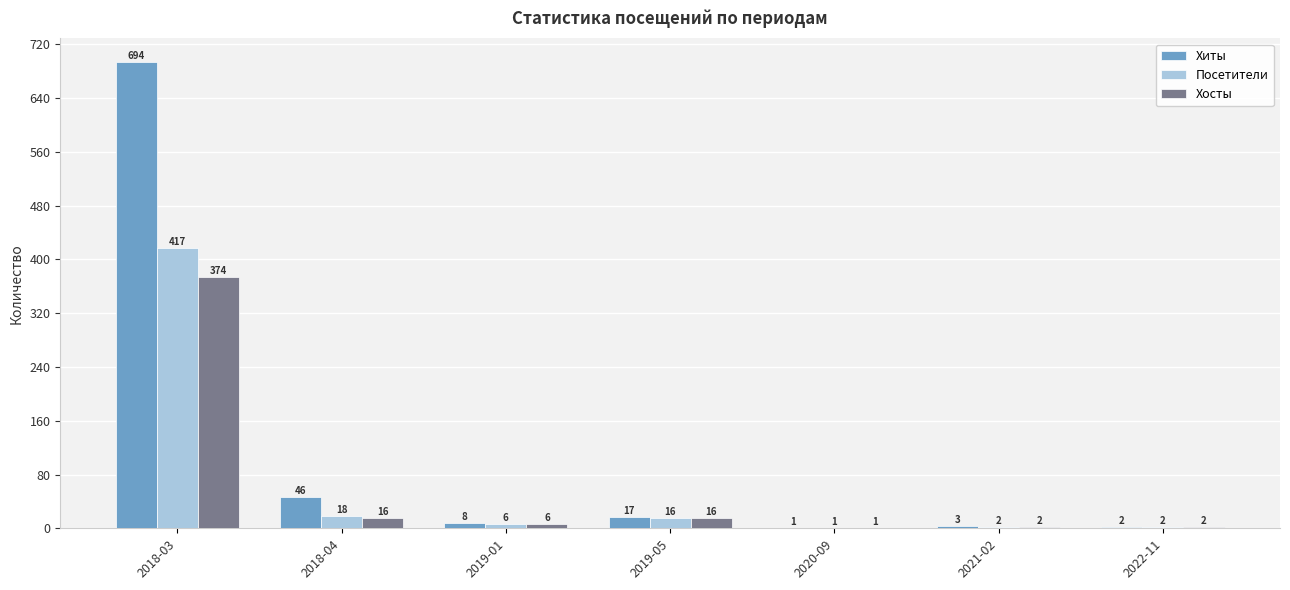

How many groups of bars are there?

7